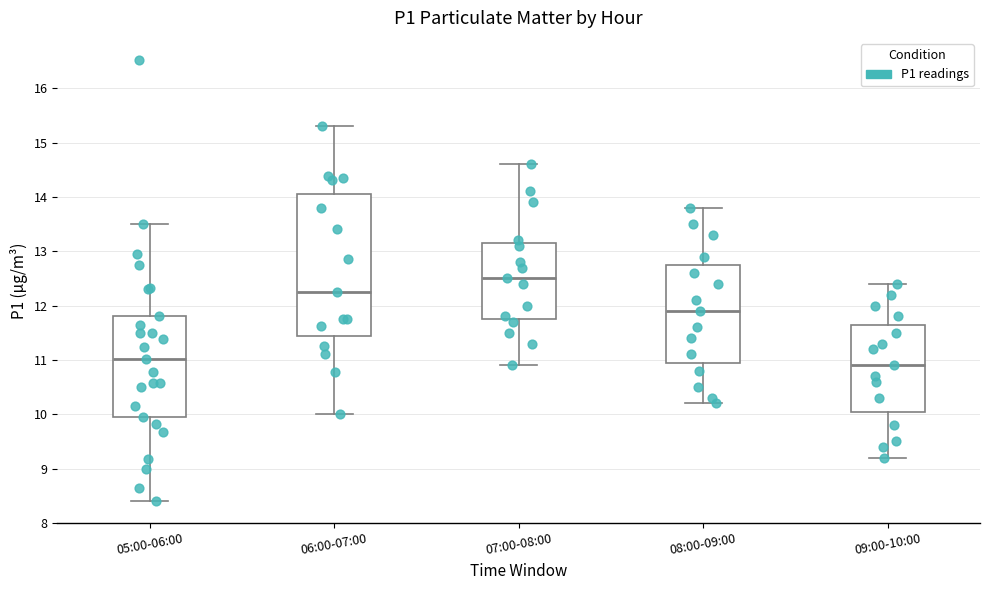

Reading left to right, read every box against the y-axis: the position of its median line, the range the box covers, and the ends of its whiskers. The values are not printed on the chart, so give them approximately, as read against the axis.

05:00-06:00: median 11.0, box 10.0 to 11.8, whiskers 8.4 to 13.5
06:00-07:00: median 12.3, box 11.4 to 14.1, whiskers 10.0 to 15.3
07:00-08:00: median 12.5, box 11.8 to 13.2, whiskers 10.9 to 14.6
08:00-09:00: median 11.9, box 11.0 to 12.8, whiskers 10.2 to 13.8
09:00-10:00: median 10.9, box 10.1 to 11.7, whiskers 9.2 to 12.4